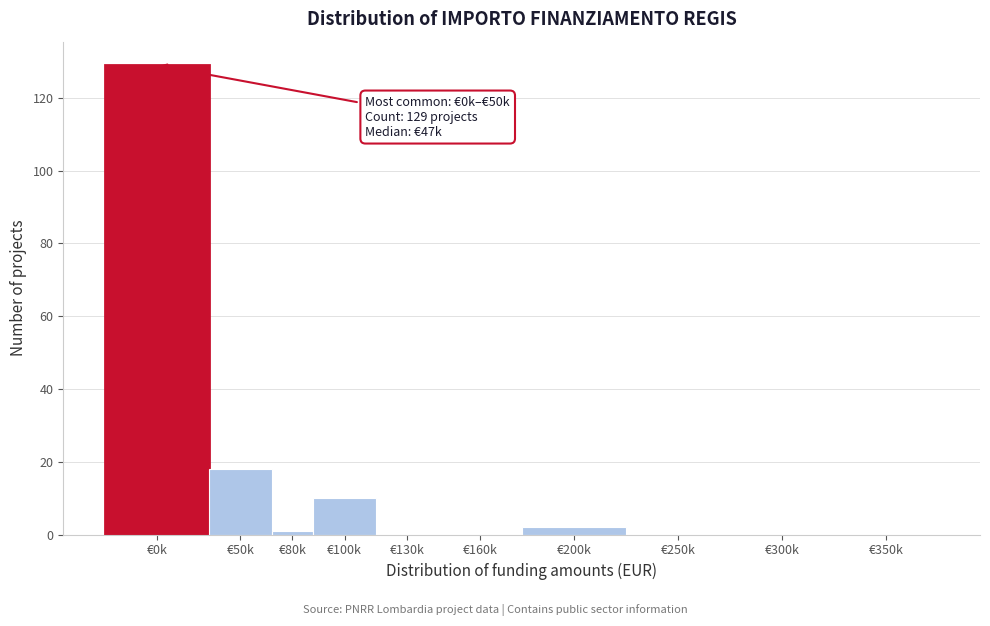

Reading left to right, list all the values displayed in this chart.

€0k=129	€50k=18	€80k=1	€100k=10	€130k=0	€160k=0	€200k=2	€250k=0	€300k=0	€350k=0